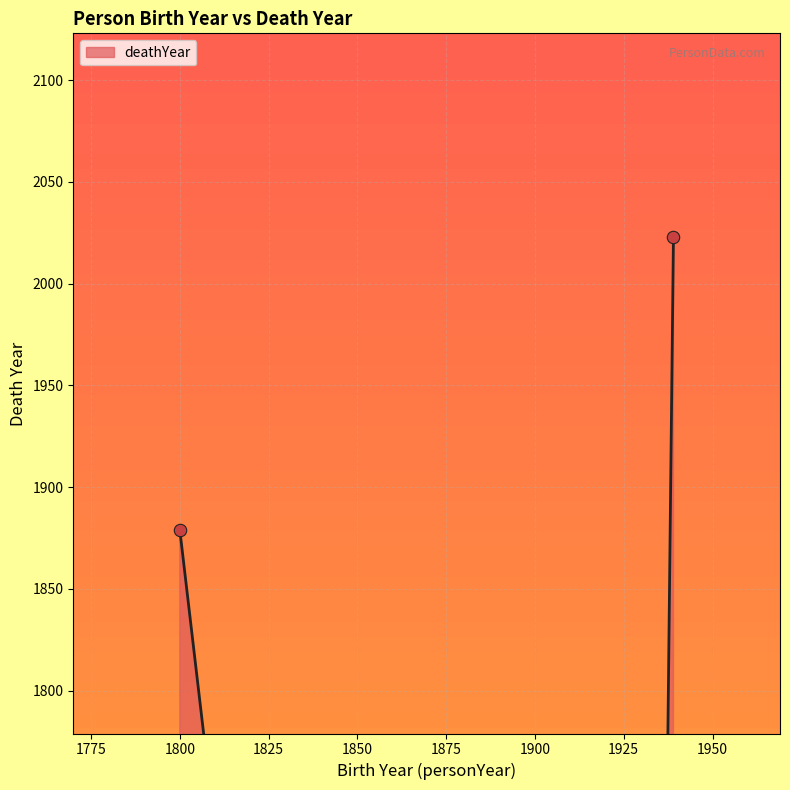

What is the change in value from 1939 to 0?

-2023